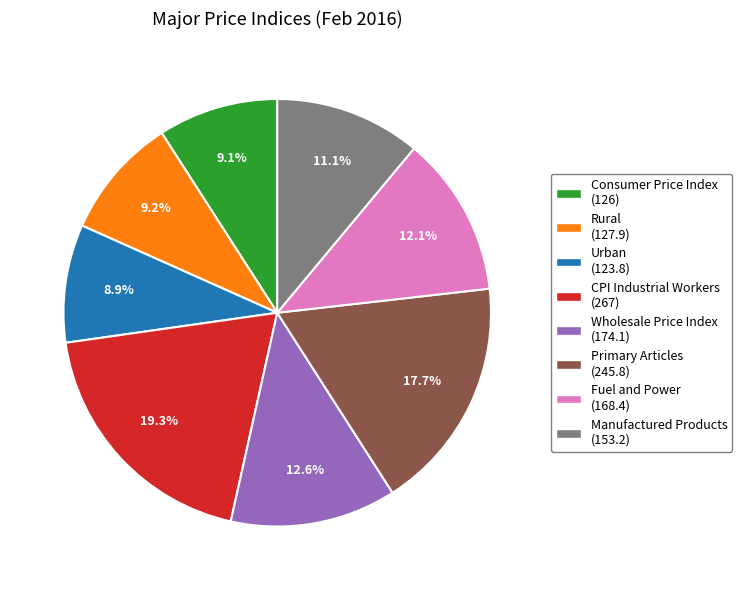

Which category has the biggest portion of the pie?

CPI Industrial Workers (267)